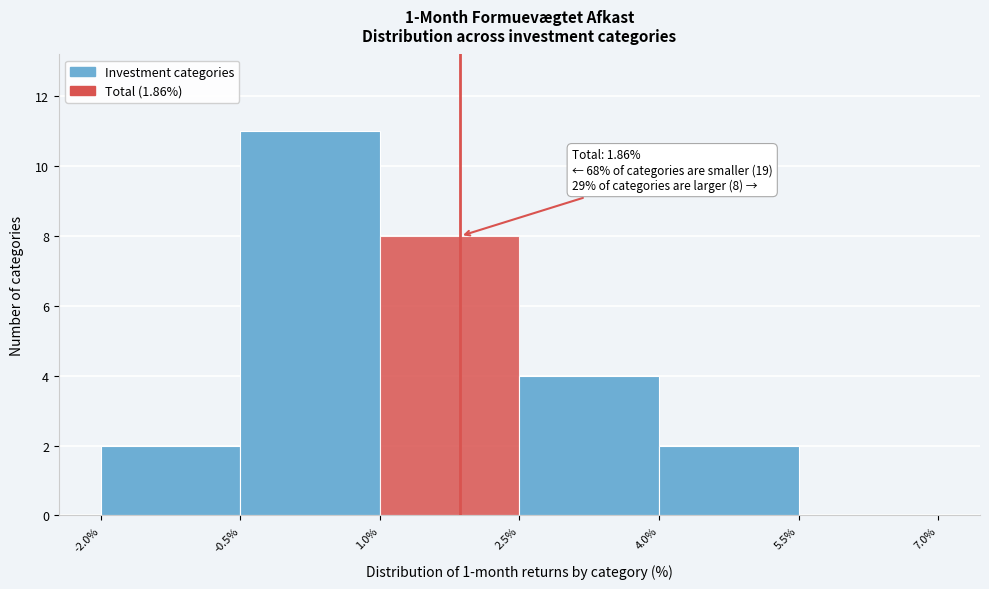

Which range on the x-axis has the tallest bar?

-0.5% to 1.0%